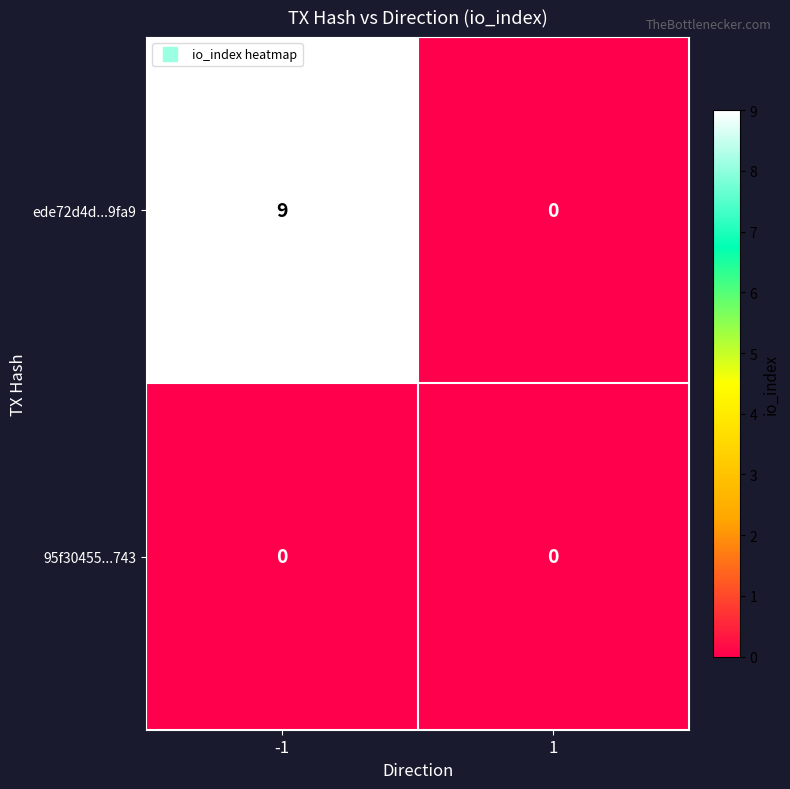

Which series has the largest total across all categories?

ede72d4d...9fa9